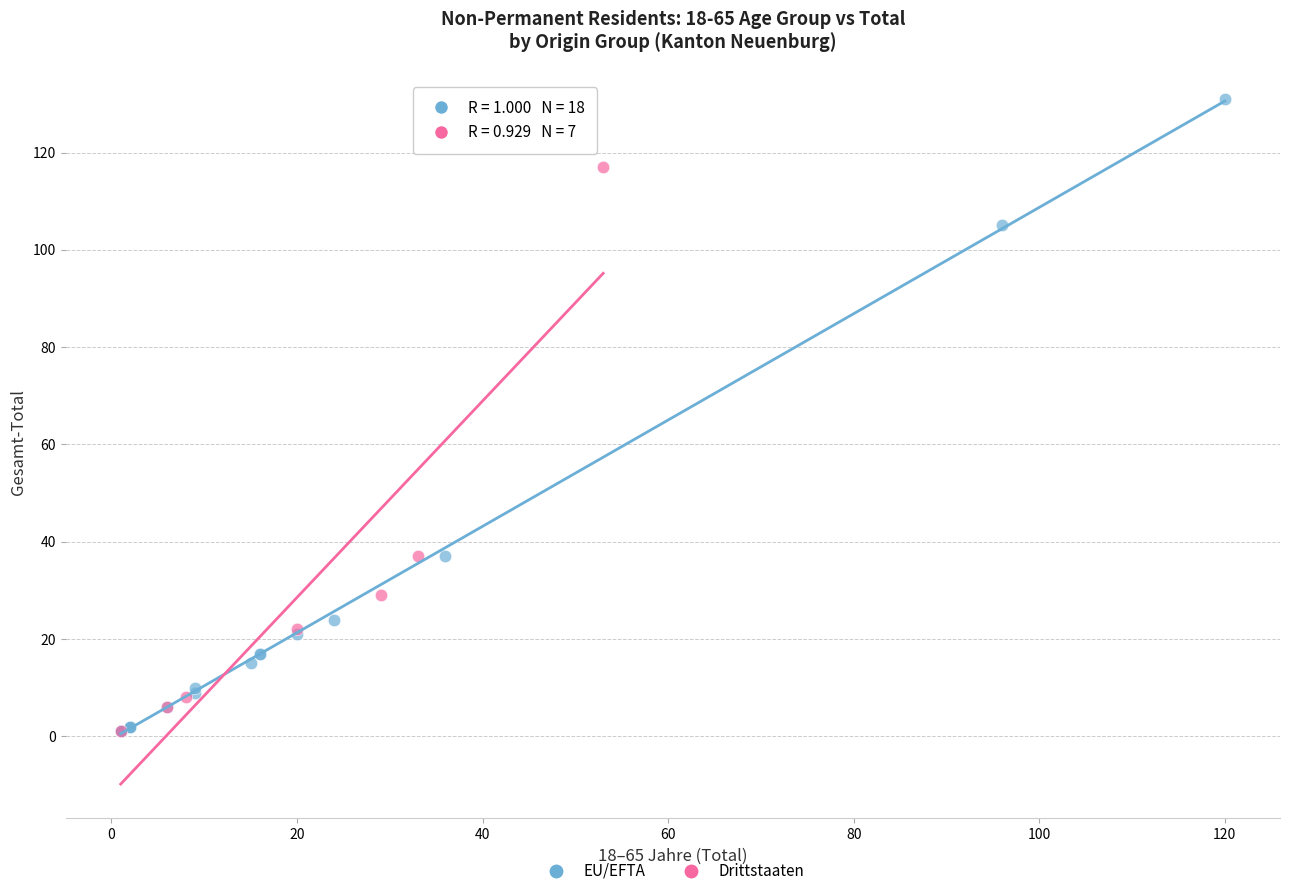

Which series has the widest spread of Y values?

EU/EFTA